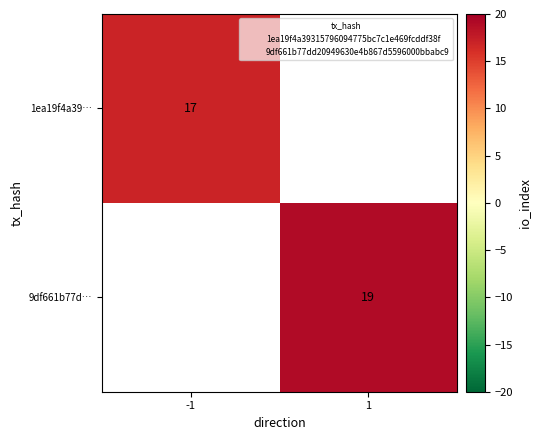

True or false: 1ea19f4a39… has a value of 30 at -1.

False